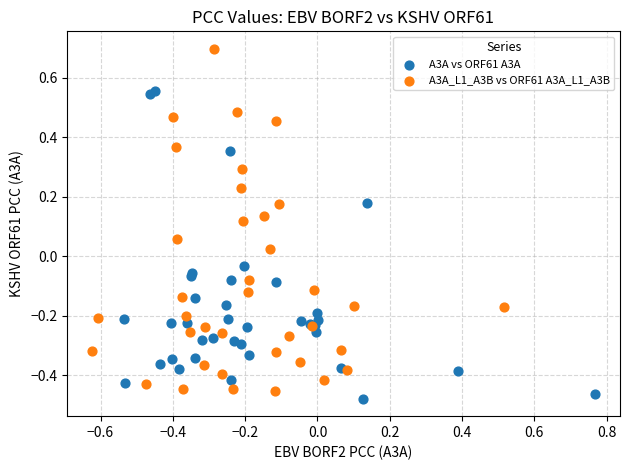

What are all the series names shown in the legend?

A3A vs ORF61 A3A, A3A_L1_A3B vs ORF61 A3A_L1_A3B